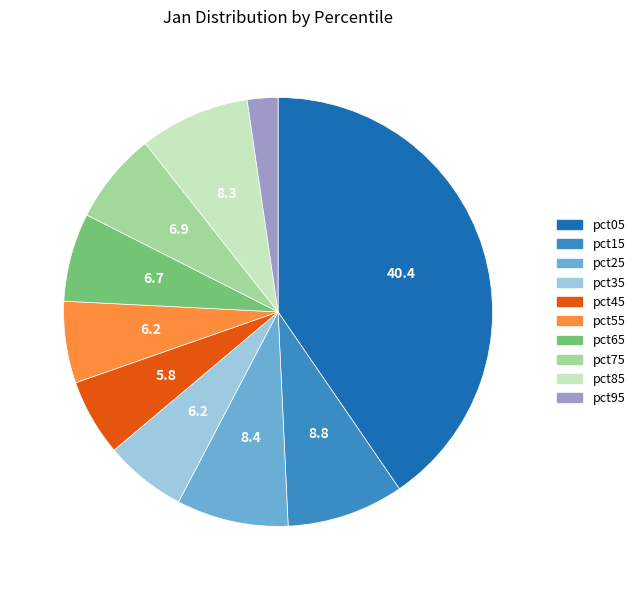

Do pct75 and pct05 together represent more than half of the pie?

No